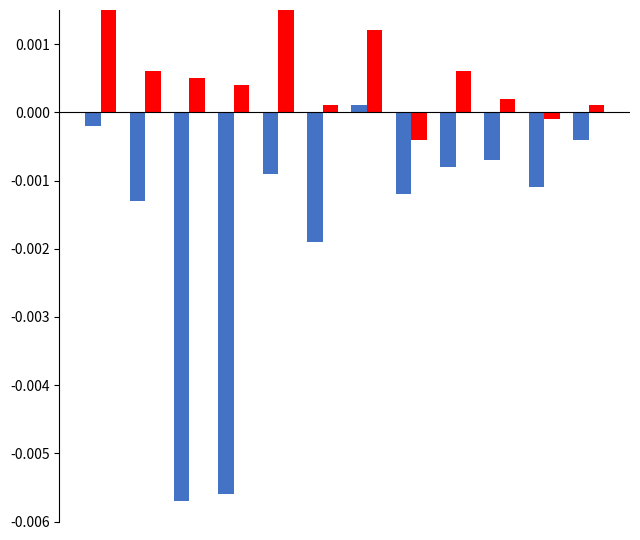

Are the bars grouped side by side (vs. stacked)?

Yes